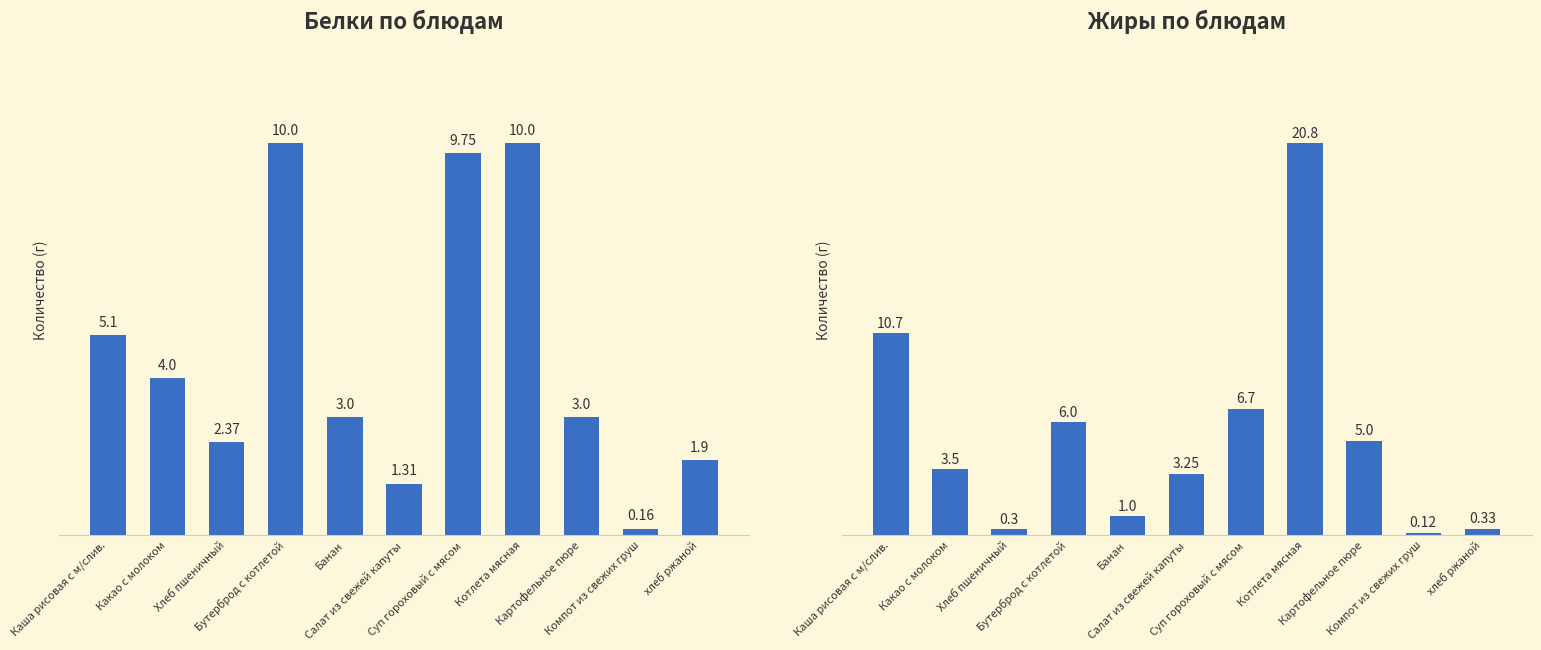

Between Суп гороховый с мясом and Котлета мясная, which series saw the biggest shift?

Жиры по блюдам